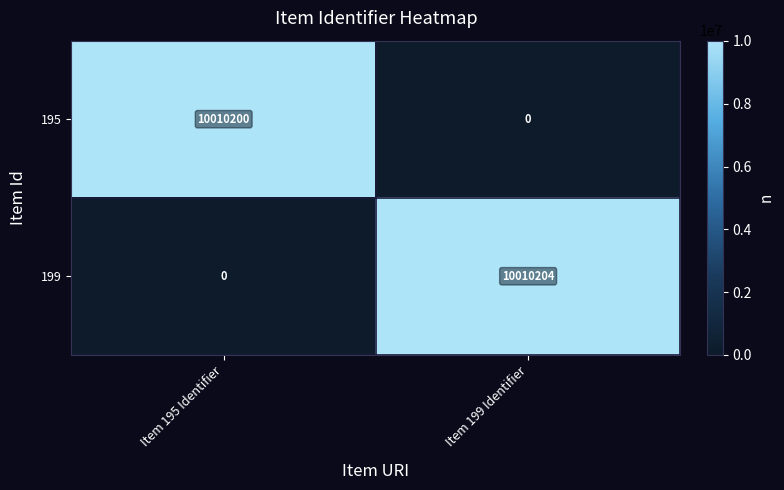

List the labels in order of 195 value, largest first.

Item 195 Identifier, Item 199 Identifier